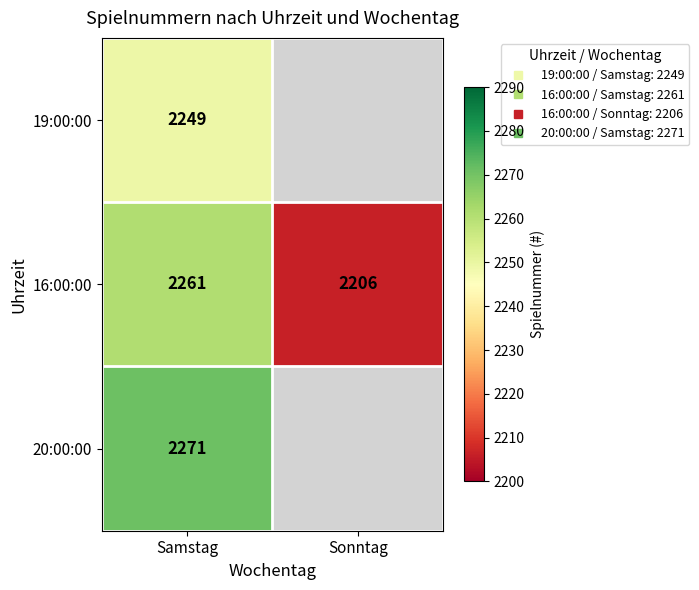

Rank the series by their maximum value, from lowest to highest.

19:00:00, 16:00:00, 20:00:00